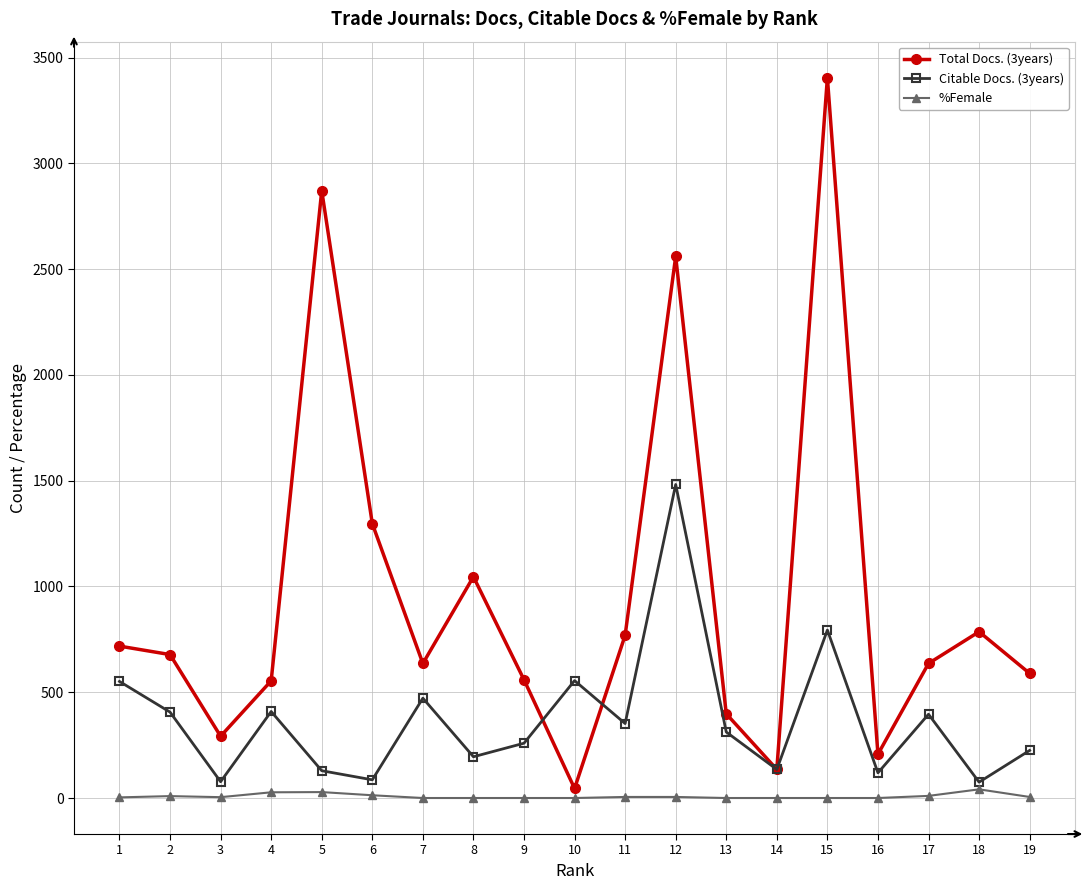

What is the difference between the Total Docs. (3years) values at 16 and 7?

429